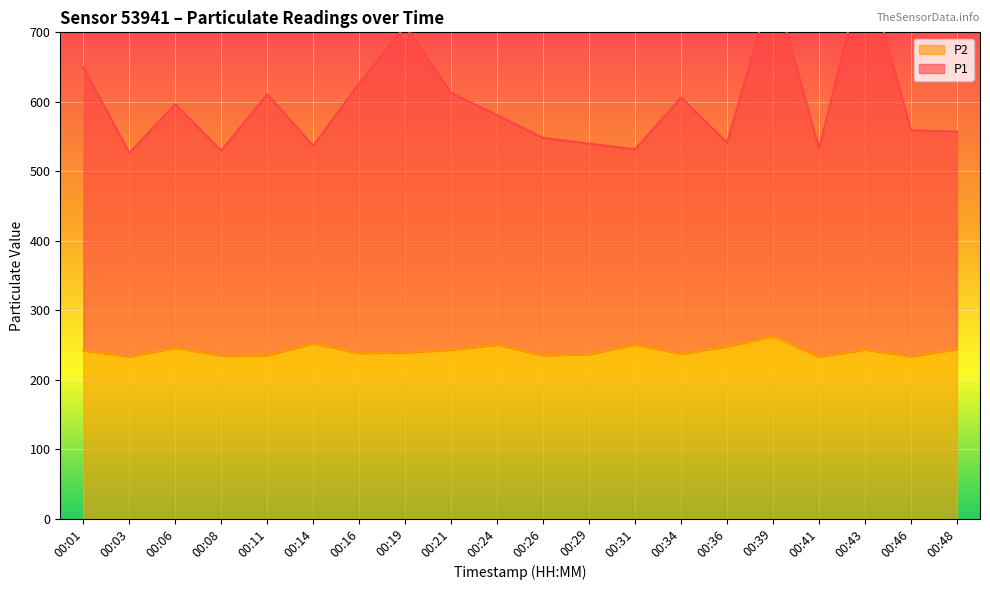

Reading right to left, transcribe all the data shown in this chart.

P1: 557.2	559.0	798.9	532.9	770.1	541.1	606.3	531.6	539.9	548.1	580.9	612.9	708.9	626.7	536.6	610.7	529.7	596.5	526.4	650.0
P2: 243.9	233.4	243.4	233.0	262.8	247.9	237.2	250.6	236.6	234.9	250.3	243.1	239.0	238.2	252.2	235.0	234.5	246.1	233.1	242.2